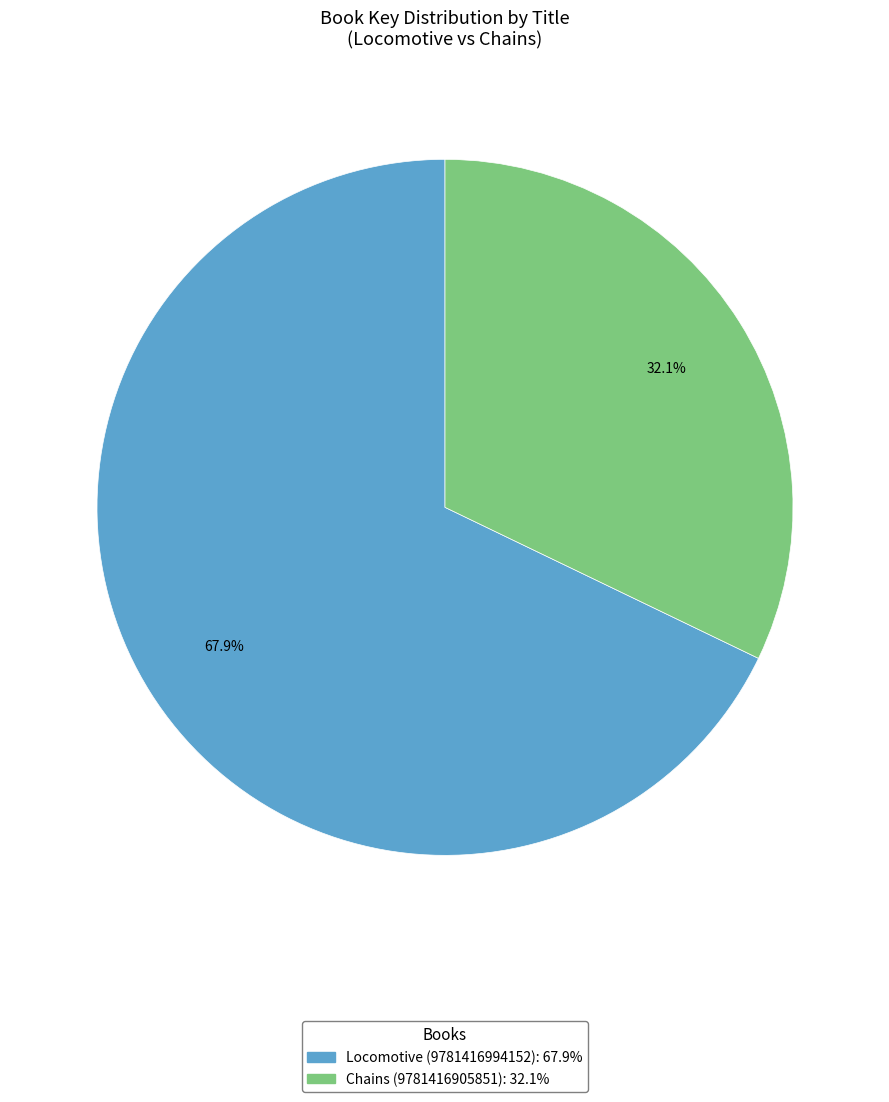

Does Chains (9781416905851) represent more than half of the total?

No